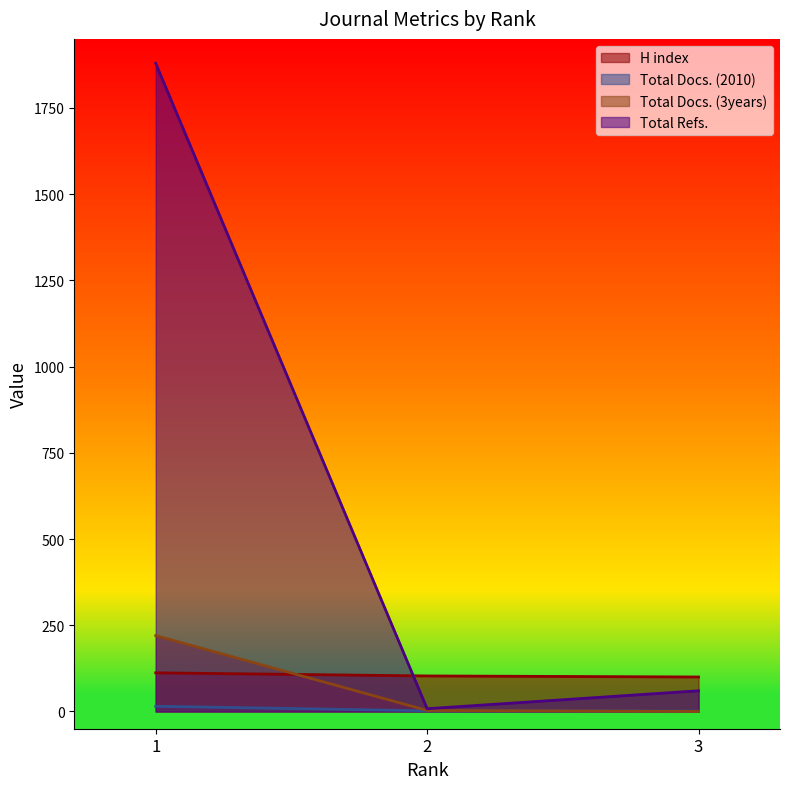

Where does the Total Refs. series first go above 60?

1